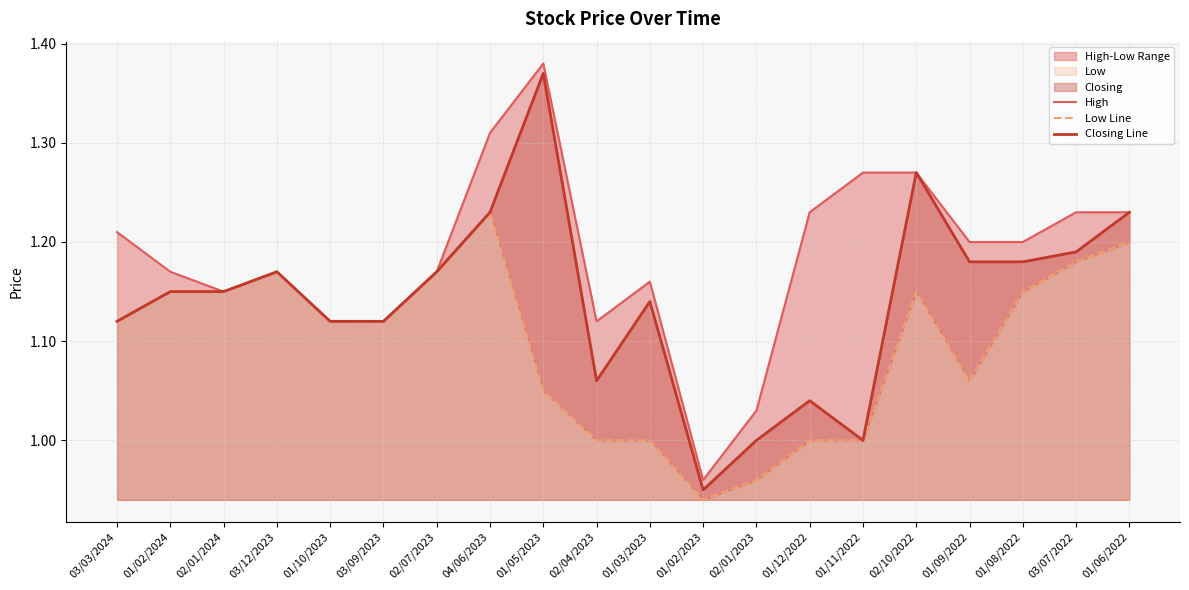

What is the minimum value for Low Line?

0.9